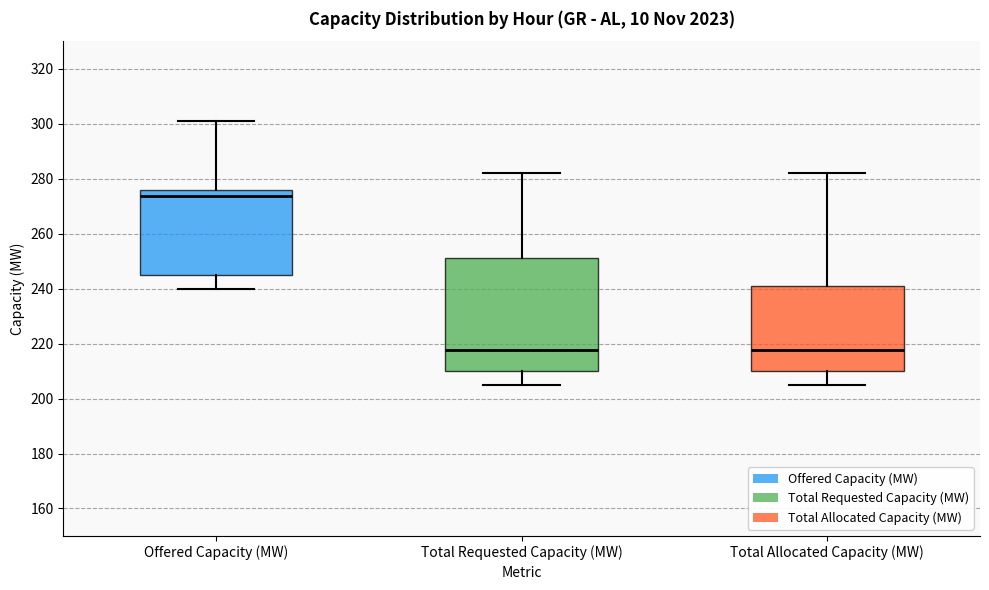

Reading left to right, read every box against the y-axis: the position of its median line, the range the box covers, and the ends of its whiskers. The values are not printed on the chart, so give them approximately, as read against the axis.

Offered Capacity (MW): median 274, box 246 to 276, whiskers 240 to 302
Total Requested Capacity (MW): median 218, box 210 to 252, whiskers 206 to 282
Total Allocated Capacity (MW): median 218, box 210 to 242, whiskers 206 to 282